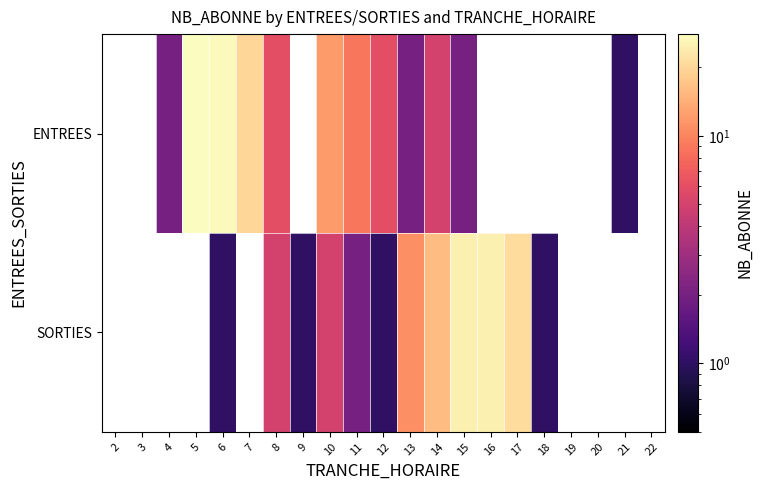

How many data points in ENTREES are above 27?

1